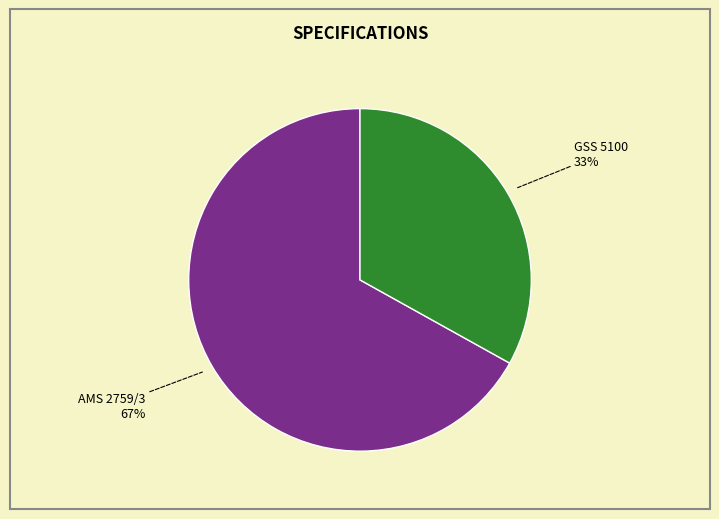

Rank the categories by value from lowest to highest.

GSS 5100, AMS 2759/3